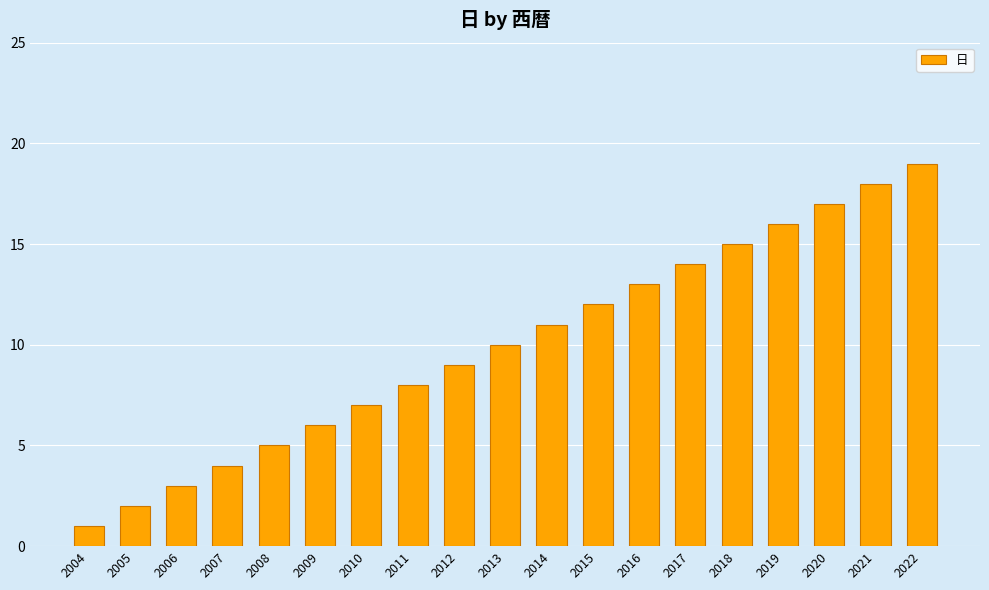

What is the sum of all values?

190